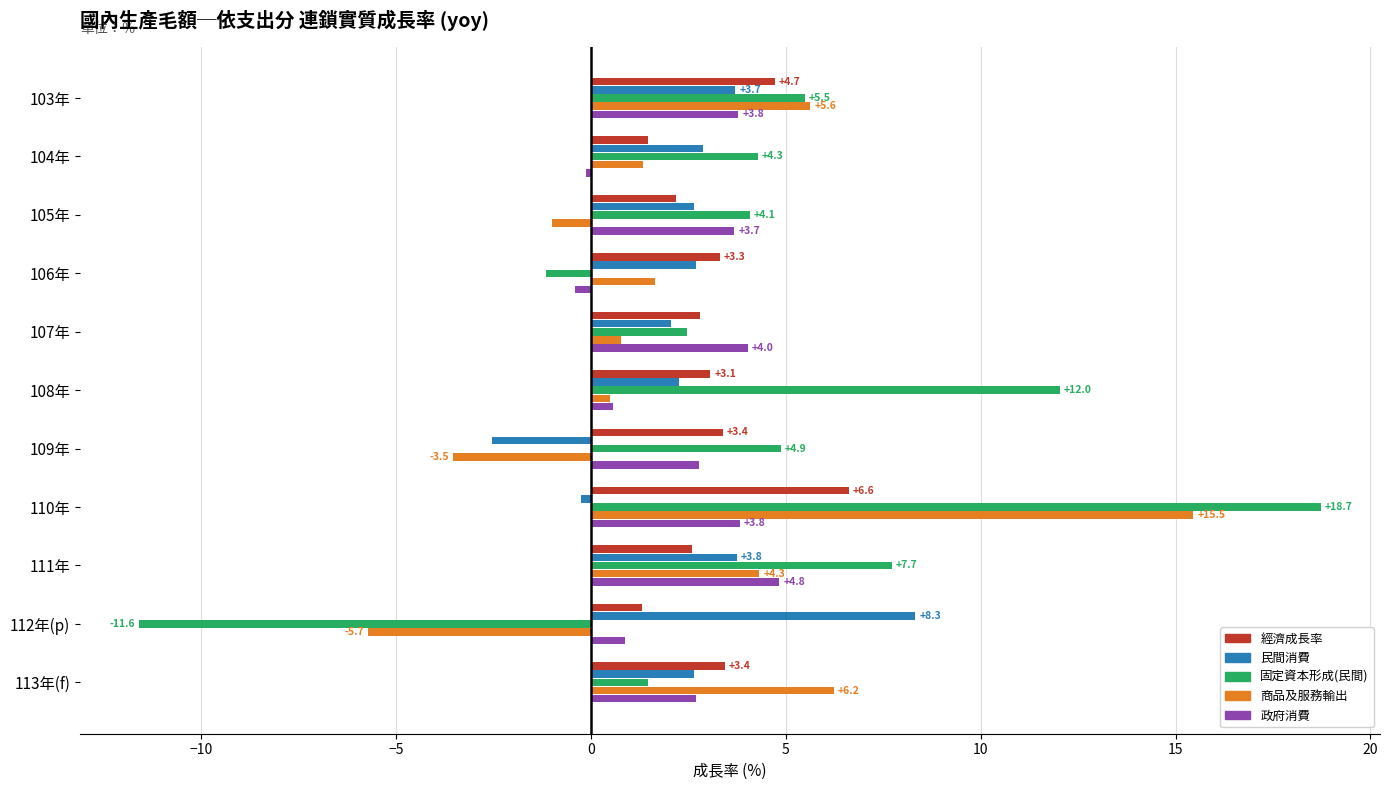

The value of 民間消費 at 103年 is 3.7. True or false?

True